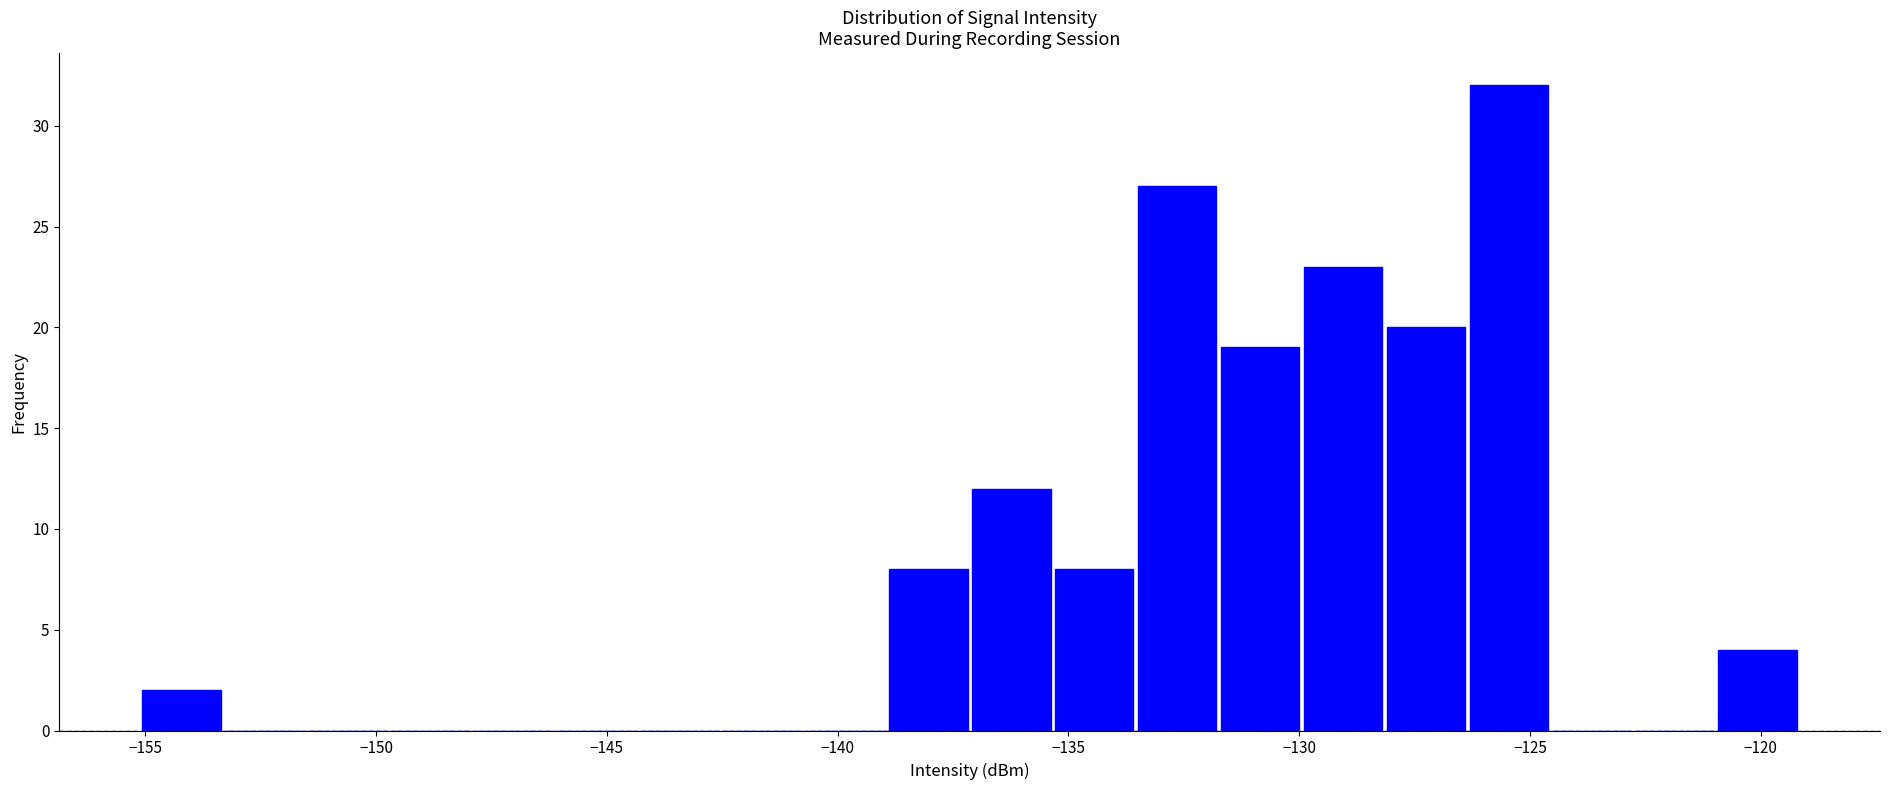

Read against the x-axis, roughly where is the centre of the tallest bar?

-125.5